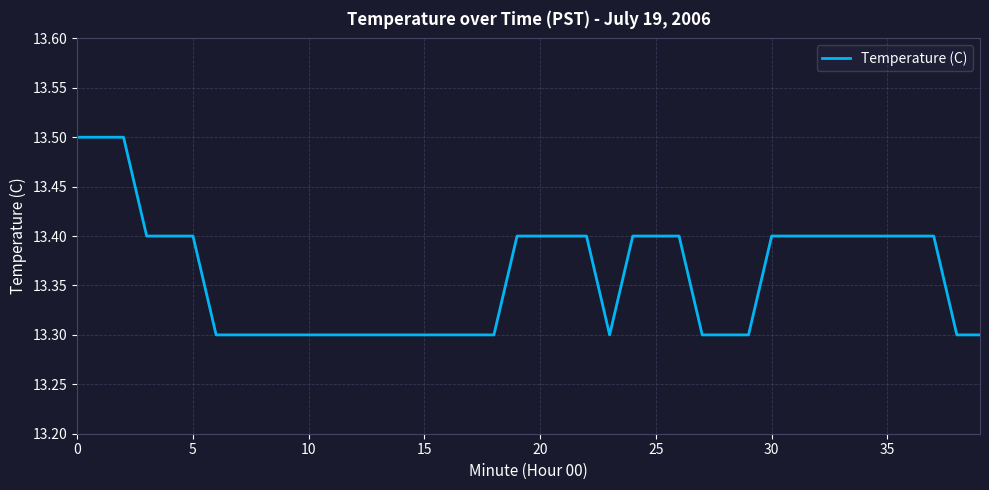

What is the maximum value shown in the chart?

13.5